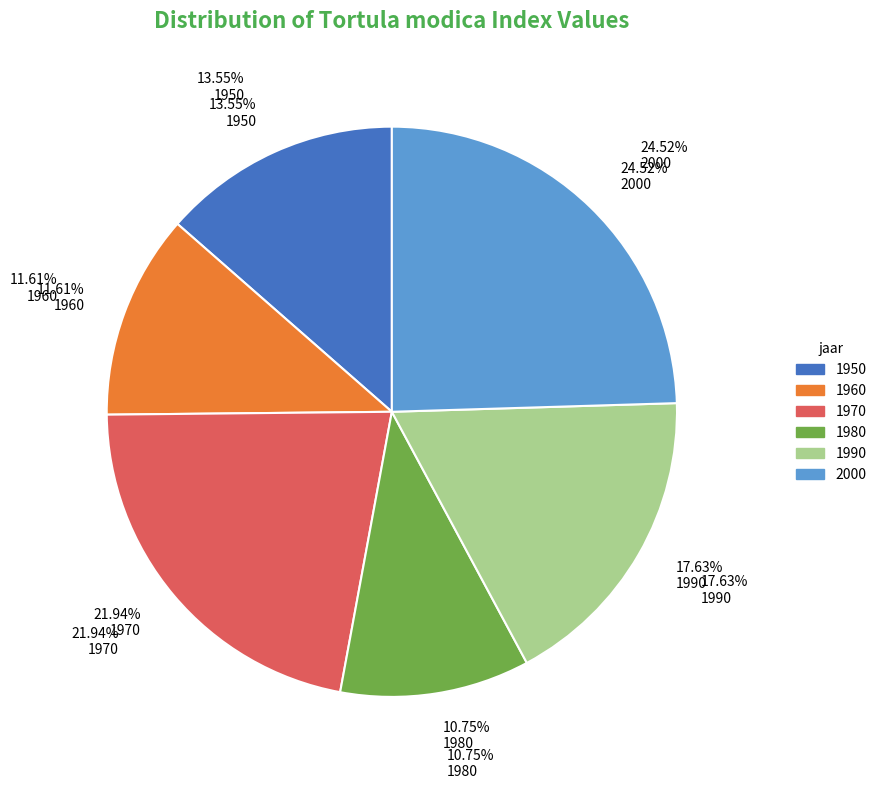

Rank the categories by value from lowest to highest.

1980, 1960, 1950, 1990, 1970, 2000